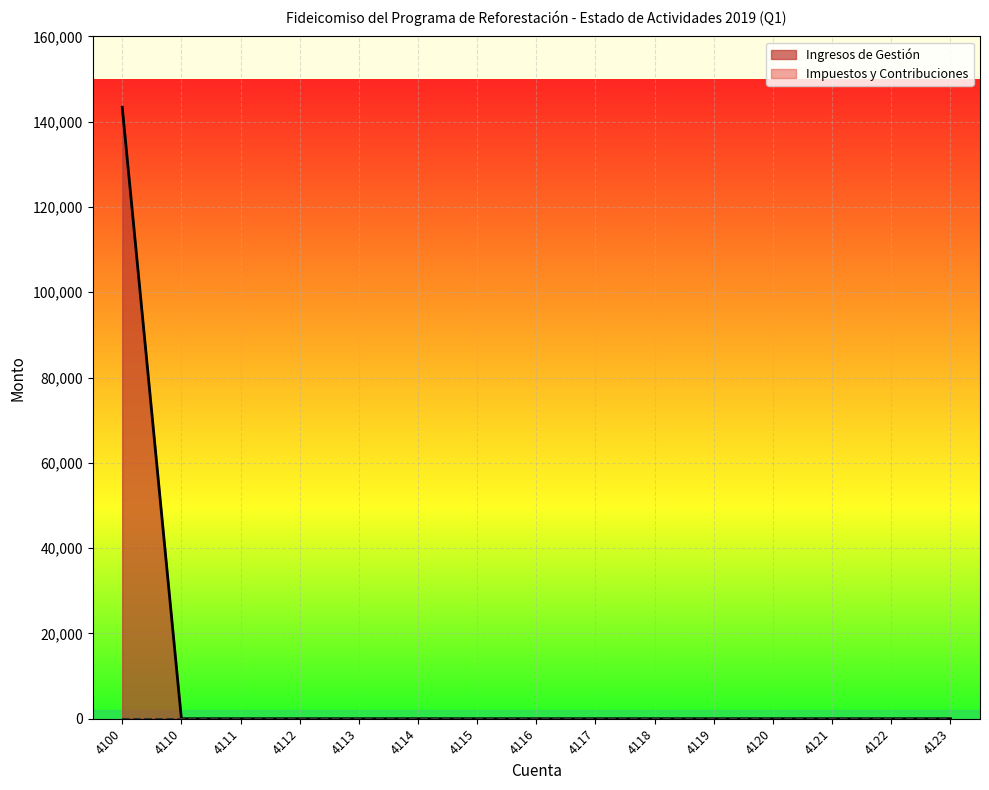

What is the sum of all values?

143399.6